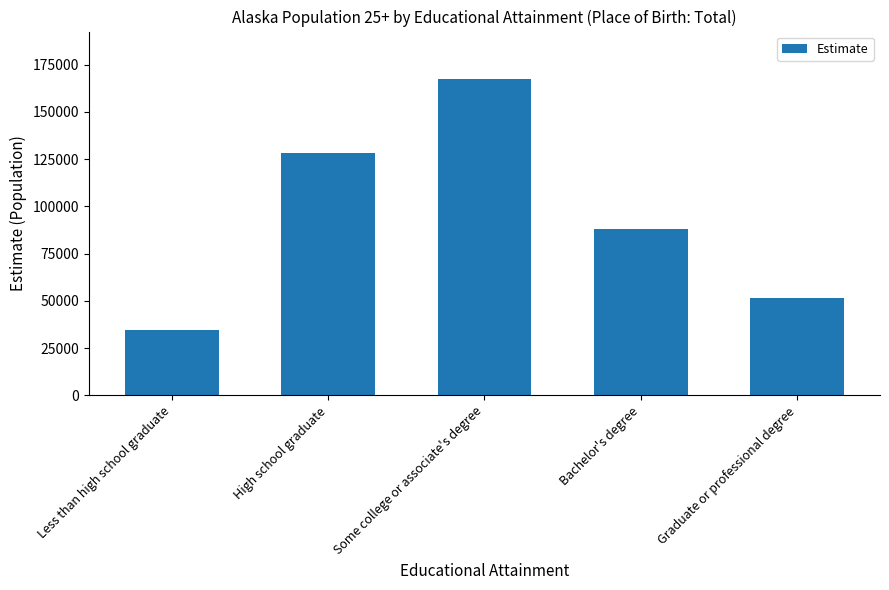

How many series are shown in this chart?

1